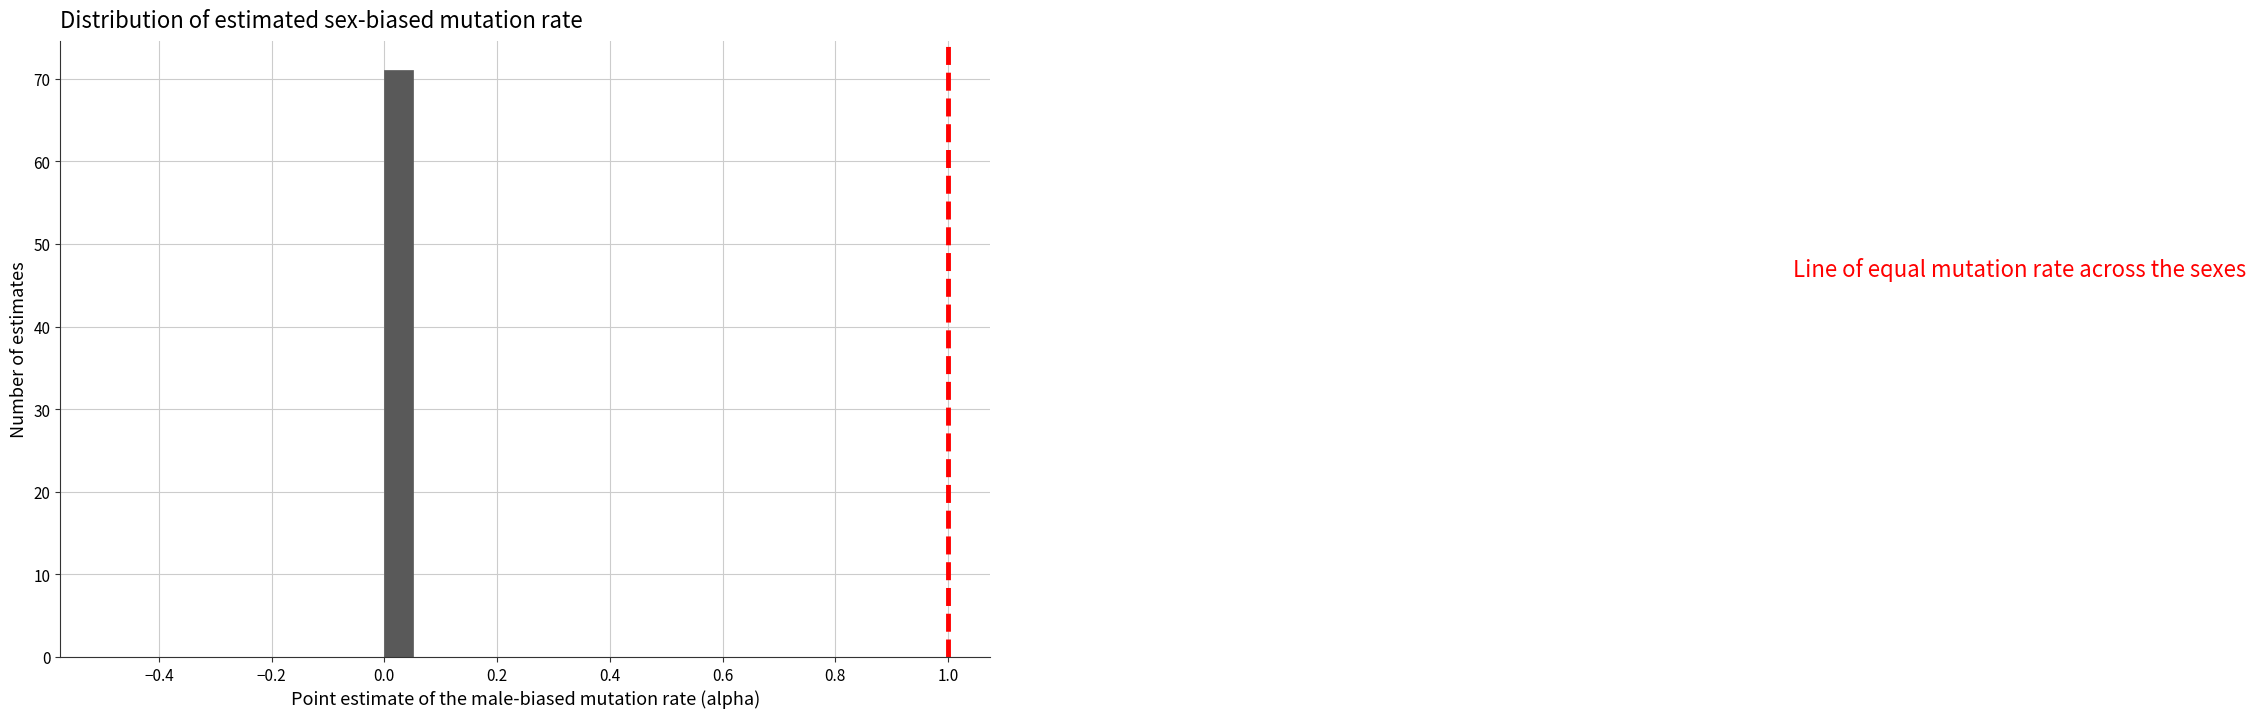

Read against the x-axis, roughly where is the centre of the tallest bar?

0.02